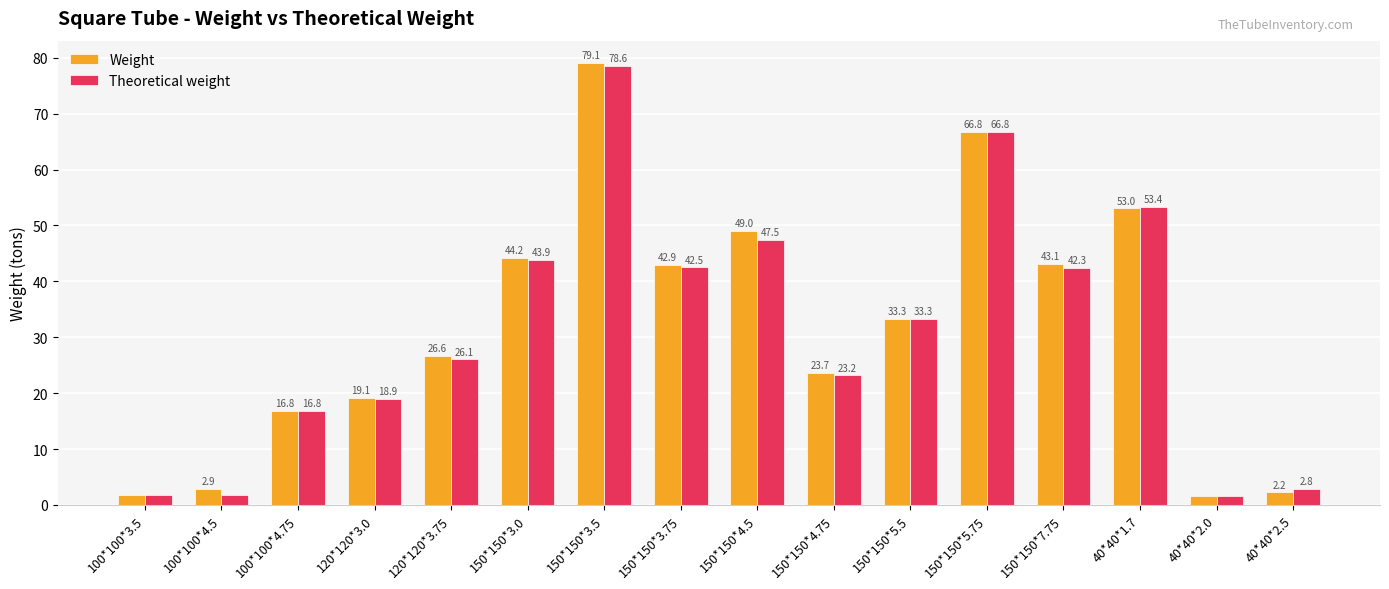

Which series has the widest spread of values?

Weight